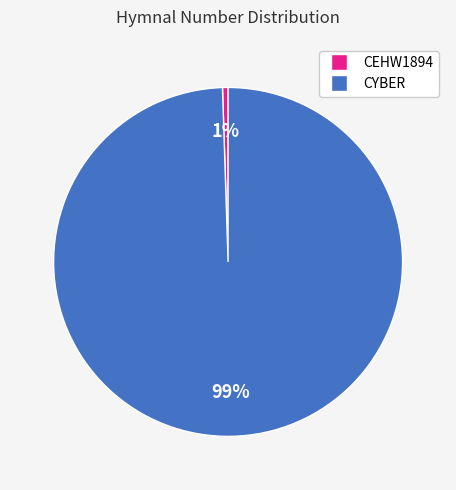

What is the smallest slice in the pie chart?

CEHW1894